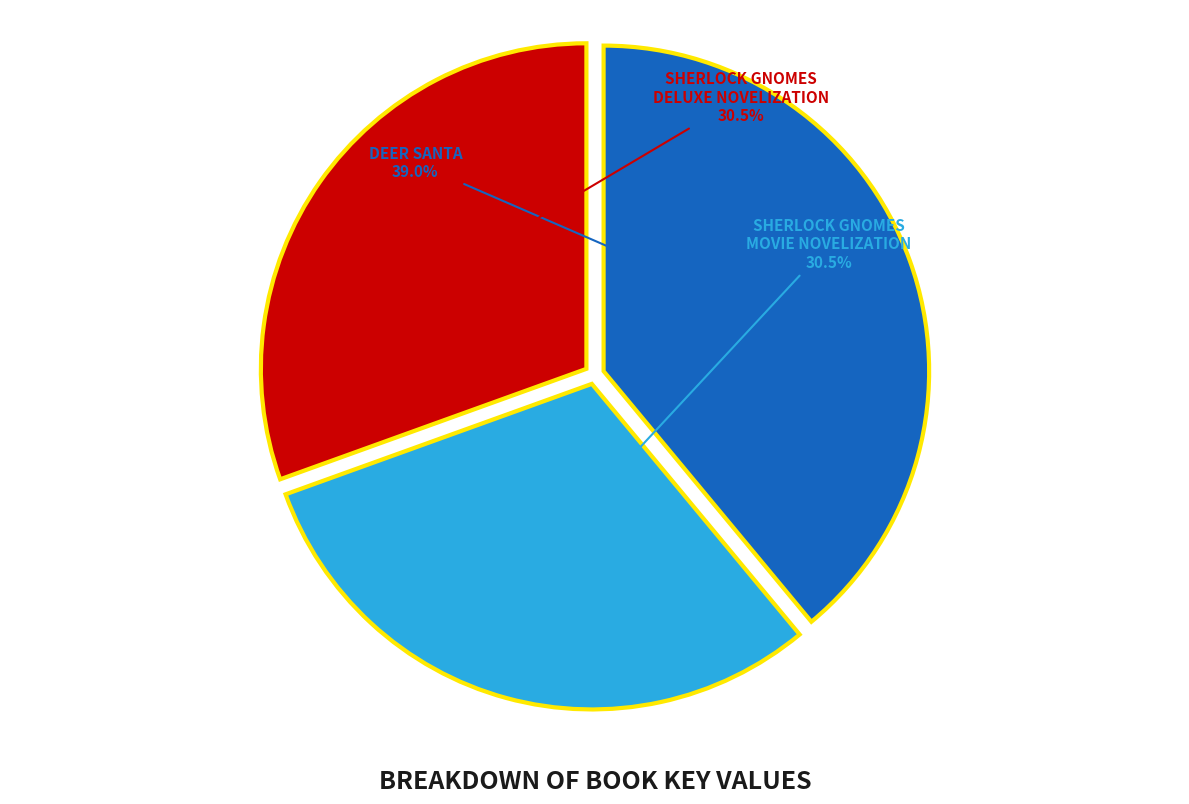

How many slices are in this pie chart?

3